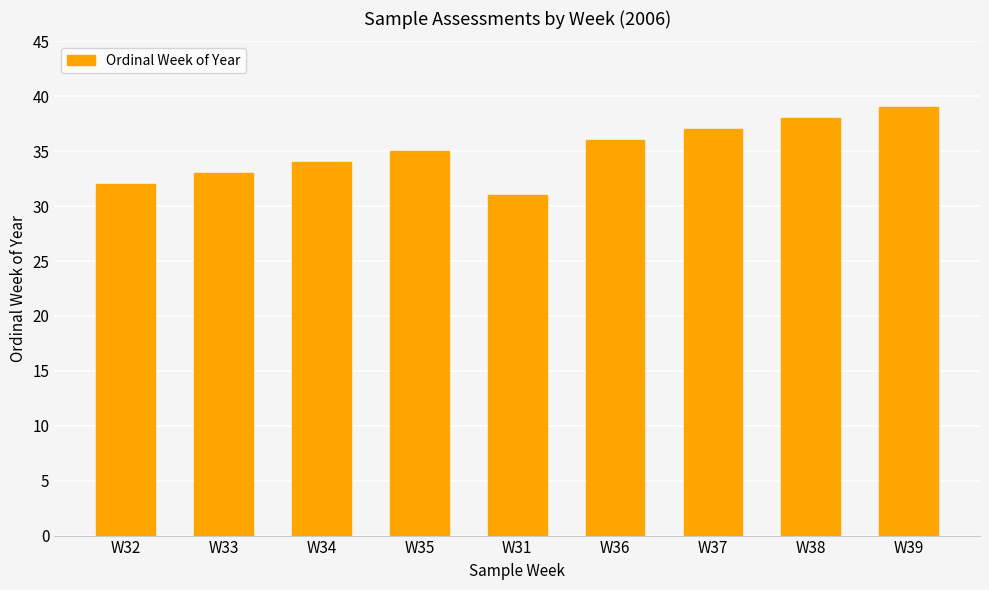

Which label corresponds to the smallest value in the chart?

W31